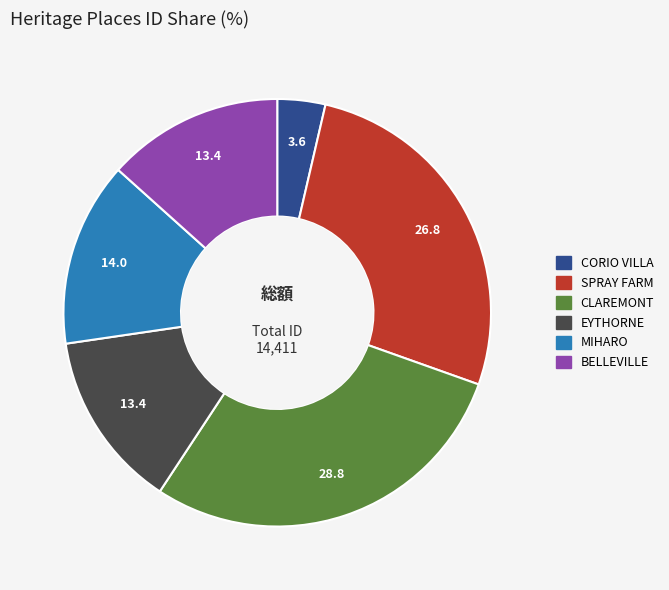

True or false: EYTHORNE accounts for 6% of the total.

False